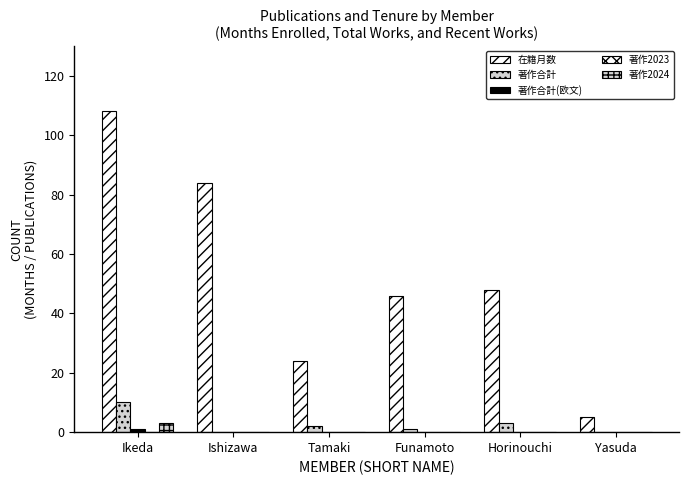

Does the chart contain stacked bars?

No